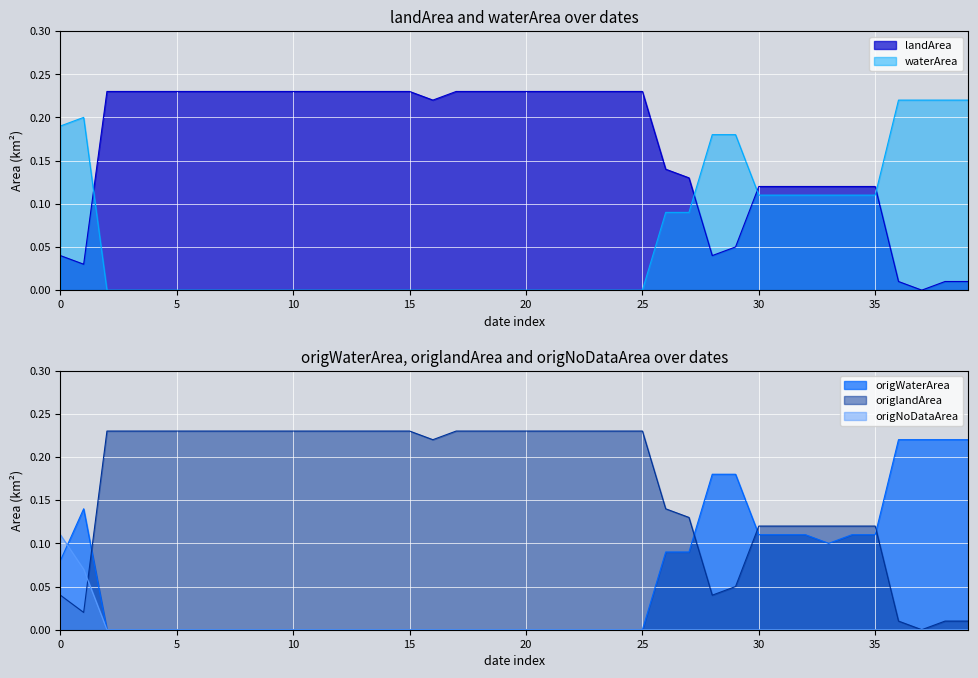

True or false: origWaterArea has a value of 0.0 at 2009_05.

True